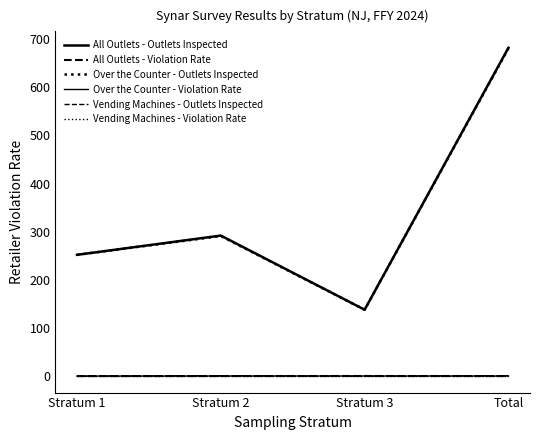

At which category is the sum across all series the highest?

Total